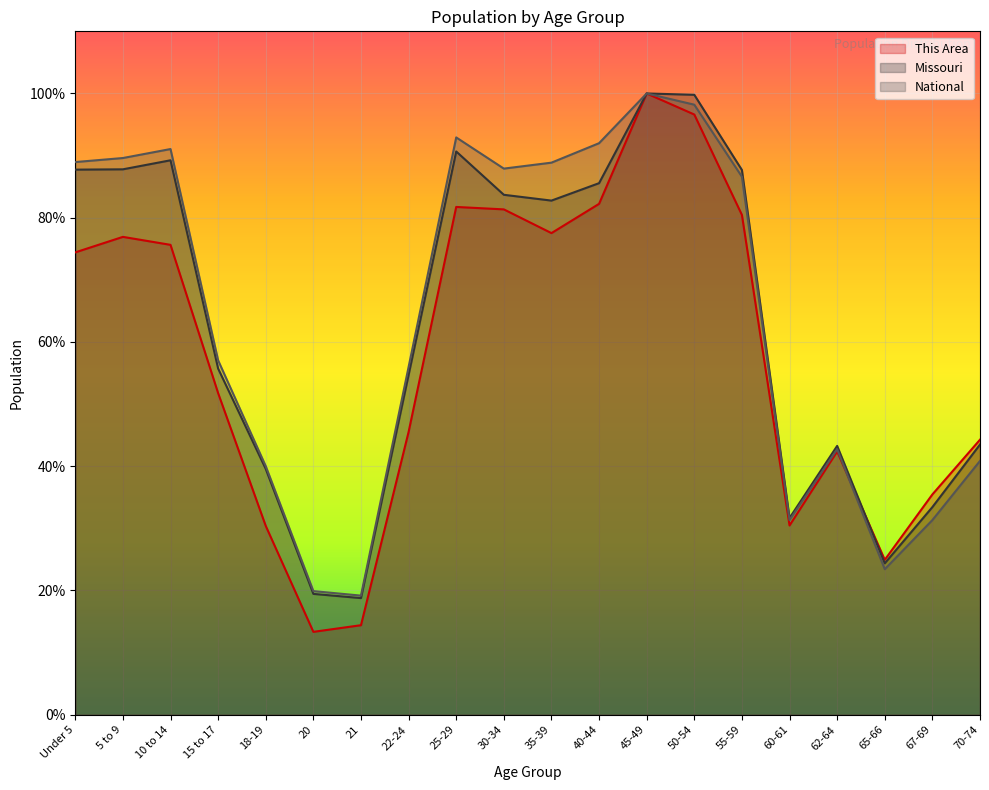

How many lines are shown in the chart?

3